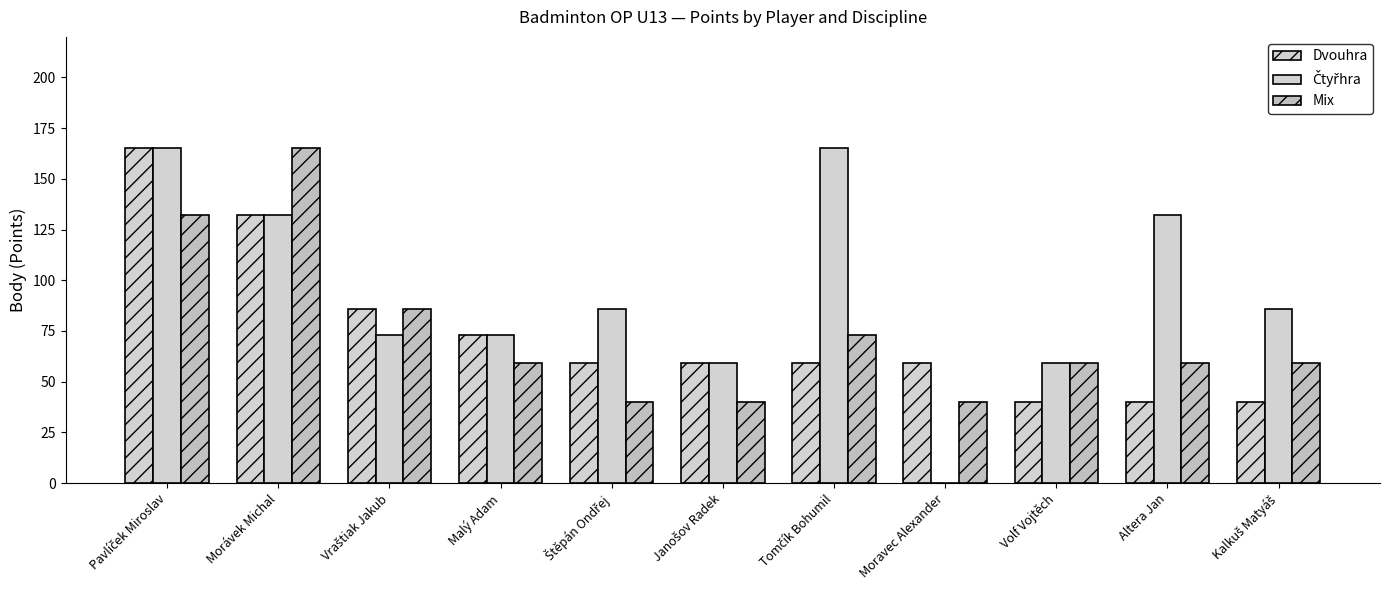

Count the number of categories in the chart.

11